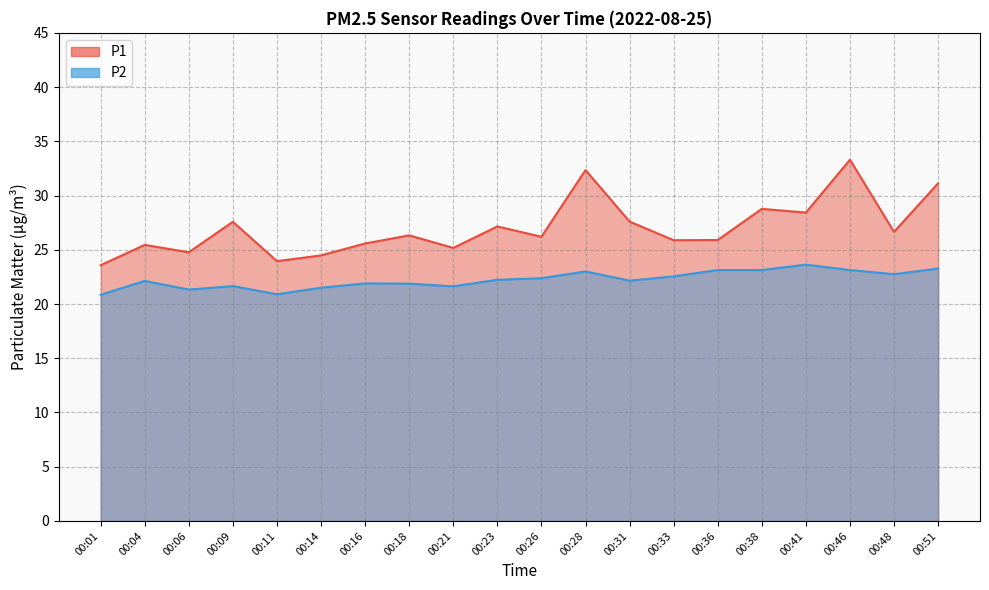

How many interior local valleys does the P1 series have?

7